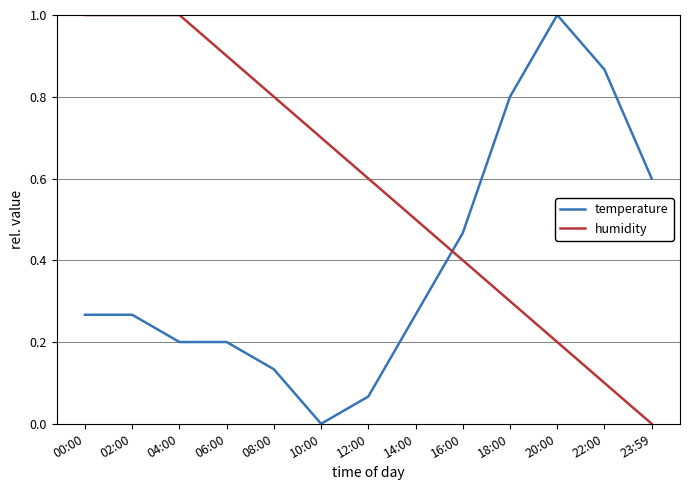

True or false: humidity and temperature intersect in this chart.

True